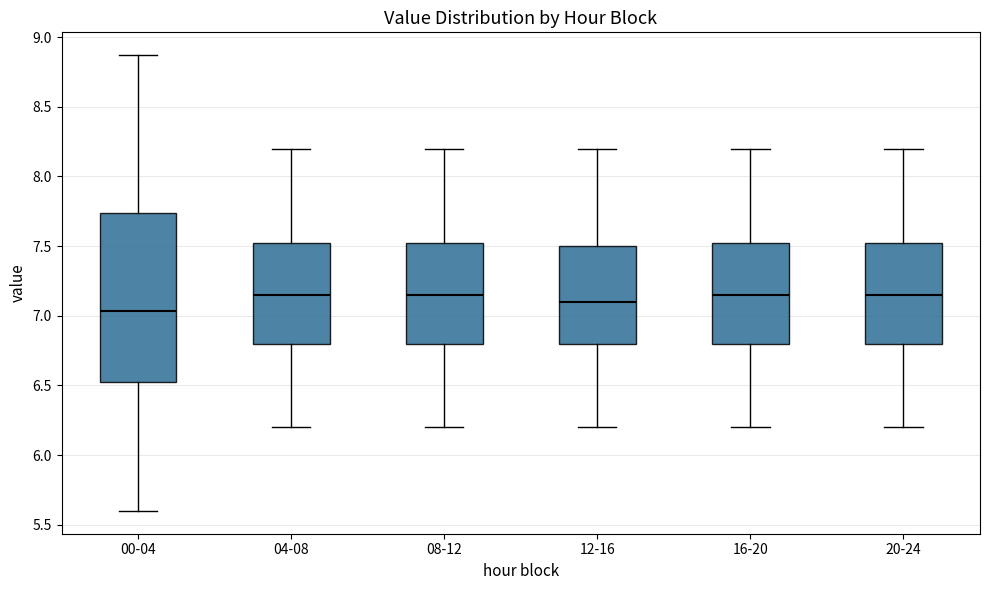

Reading left to right, transcribe this box plot: for each box, give where its median line is, the range the box spans, and where its two whiskers end, as read against the y-axis. The values are not printed on the chart, so give them approximately, as read against the axis.

00-04: median 7.05, box 6.50 to 7.75, whiskers 5.60 to 8.85
04-08: median 7.15, box 6.80 to 7.55, whiskers 6.20 to 8.20
08-12: median 7.15, box 6.80 to 7.55, whiskers 6.20 to 8.20
12-16: median 7.10, box 6.80 to 7.50, whiskers 6.20 to 8.20
16-20: median 7.15, box 6.80 to 7.55, whiskers 6.20 to 8.20
20-24: median 7.15, box 6.80 to 7.55, whiskers 6.20 to 8.20